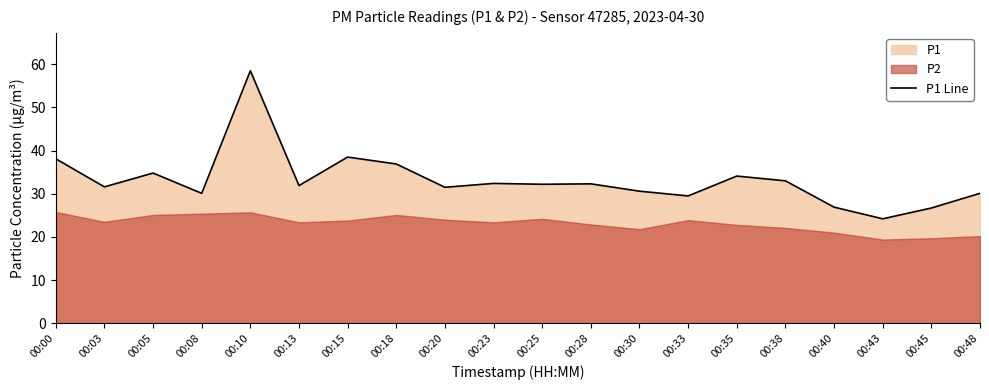

What is the minimum value shown in the chart?

24.2